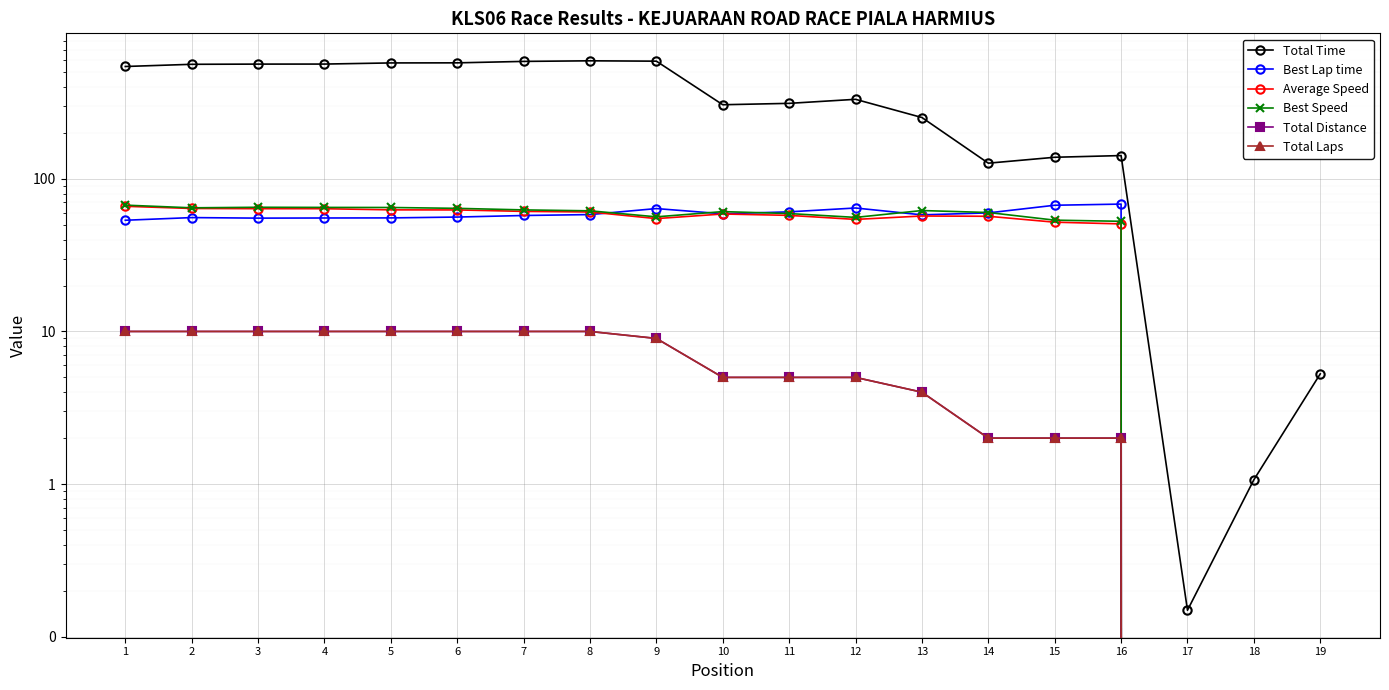

Where does the Total Laps series first go above 5?

1